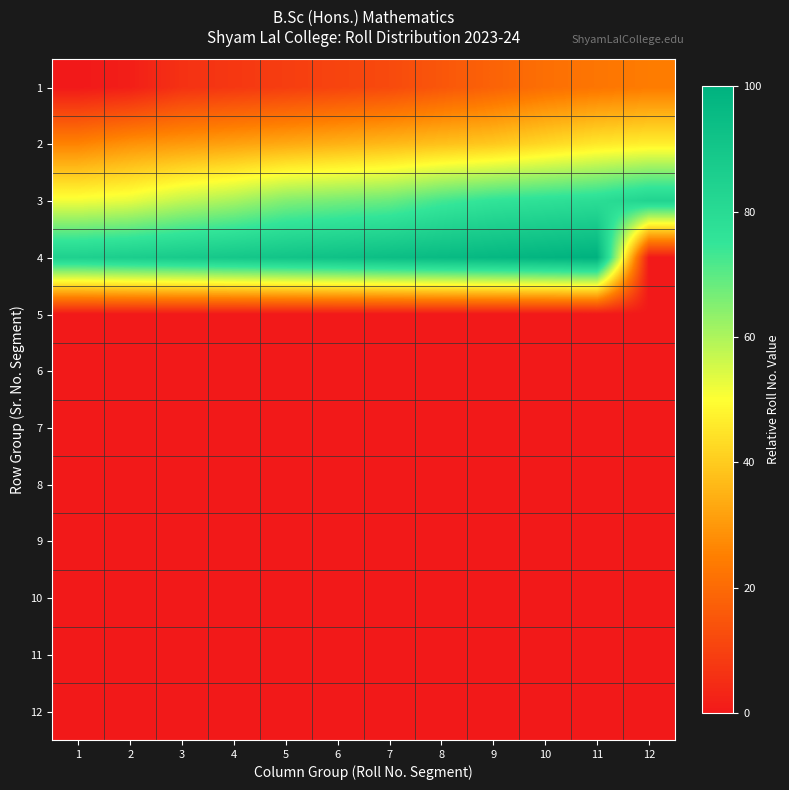

What is the total value across all series at 3?

181.8